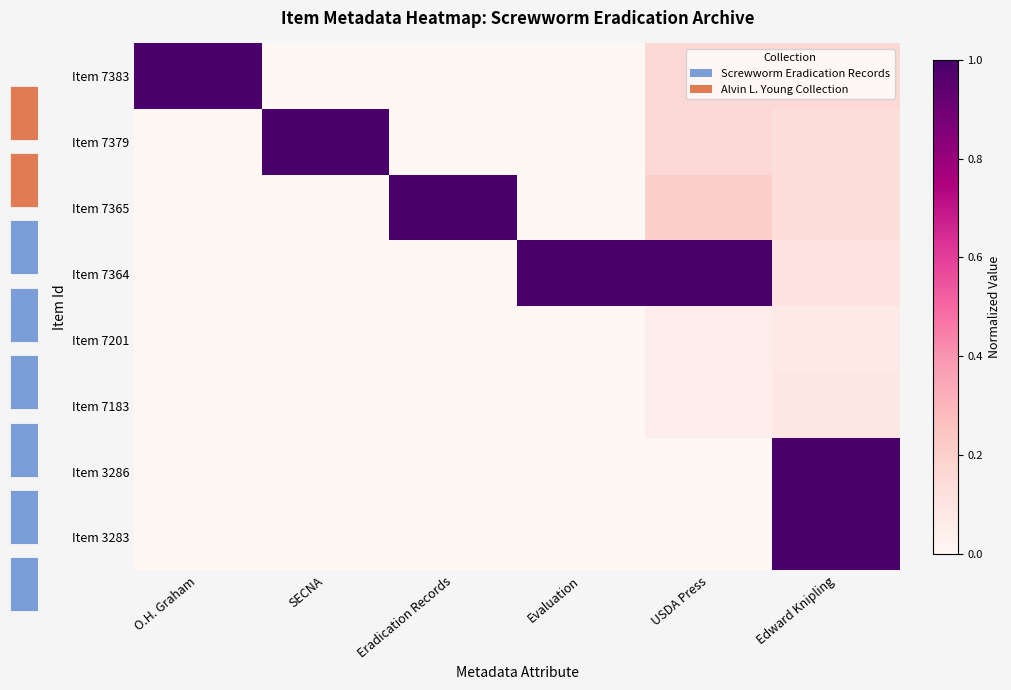

Reading right to left, transcribe all the data shown in this chart.

Item 7383: Edward Knipling=0.2	USDA Press=0.2	Evaluation=0.0	Eradication Records=0.0	SECNA=0.0	O.H. Graham=1.0
Item 7379: Edward Knipling=0.1	USDA Press=0.2	Evaluation=0.0	Eradication Records=0.0	SECNA=1.0	O.H. Graham=0.0
Item 7365: Edward Knipling=0.1	USDA Press=0.2	Evaluation=0.0	Eradication Records=1.0	SECNA=0.0	O.H. Graham=0.0
Item 7364: Edward Knipling=0.1	USDA Press=1.0	Evaluation=1.0	Eradication Records=0.0	SECNA=0.0	O.H. Graham=0.0
Item 7201: Edward Knipling=0.1	USDA Press=0.1	Evaluation=0.0	Eradication Records=0.0	SECNA=0.0	O.H. Graham=0.0
Item 7183: Edward Knipling=0.1	USDA Press=0.1	Evaluation=0.0	Eradication Records=0.0	SECNA=0.0	O.H. Graham=0.0
Item 3286: Edward Knipling=1.0	USDA Press=0.0	Evaluation=0.0	Eradication Records=0.0	SECNA=0.0	O.H. Graham=0.0
Item 3283: Edward Knipling=1.0	USDA Press=0.0	Evaluation=0.0	Eradication Records=0.0	SECNA=0.0	O.H. Graham=0.0